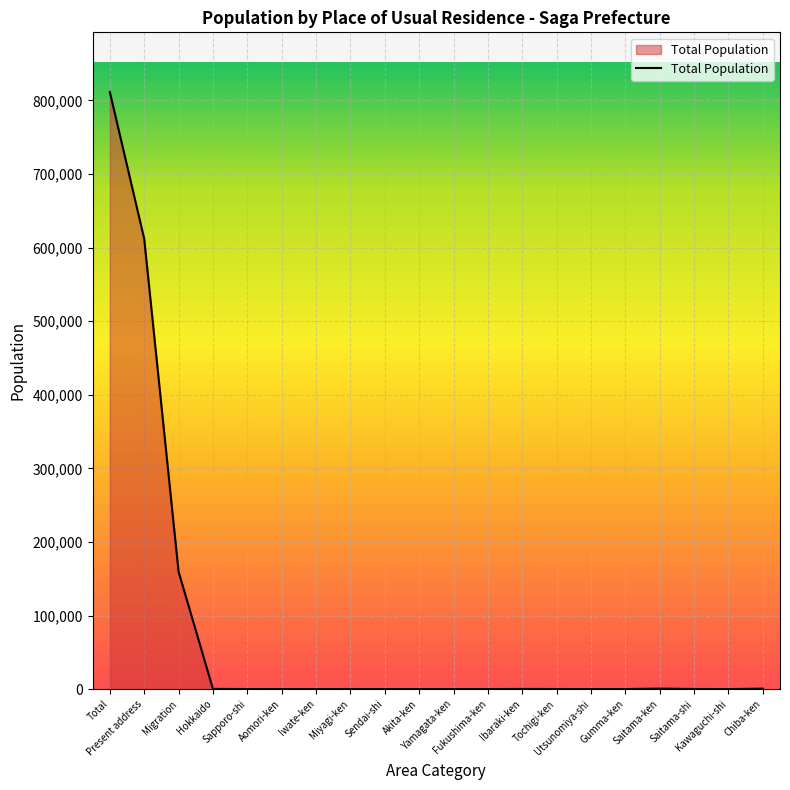

Which label corresponds to the largest value in the chart?

Total